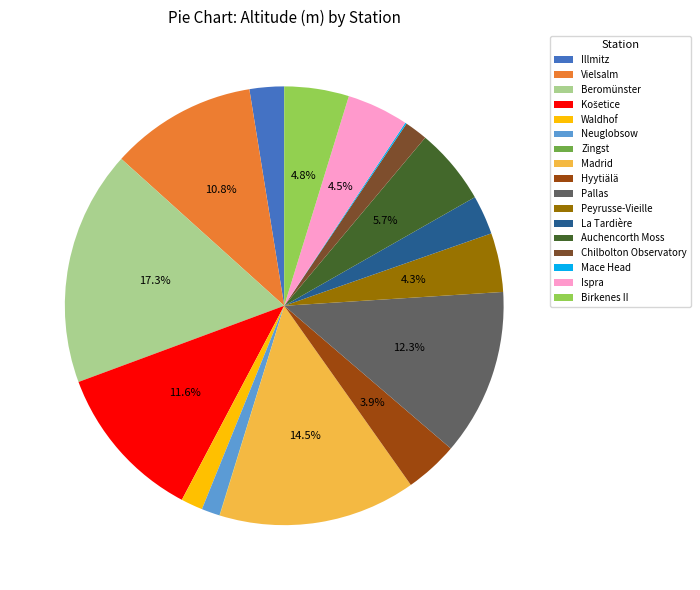

Do Pallas and Vielsalm together represent more than half of the pie?

No